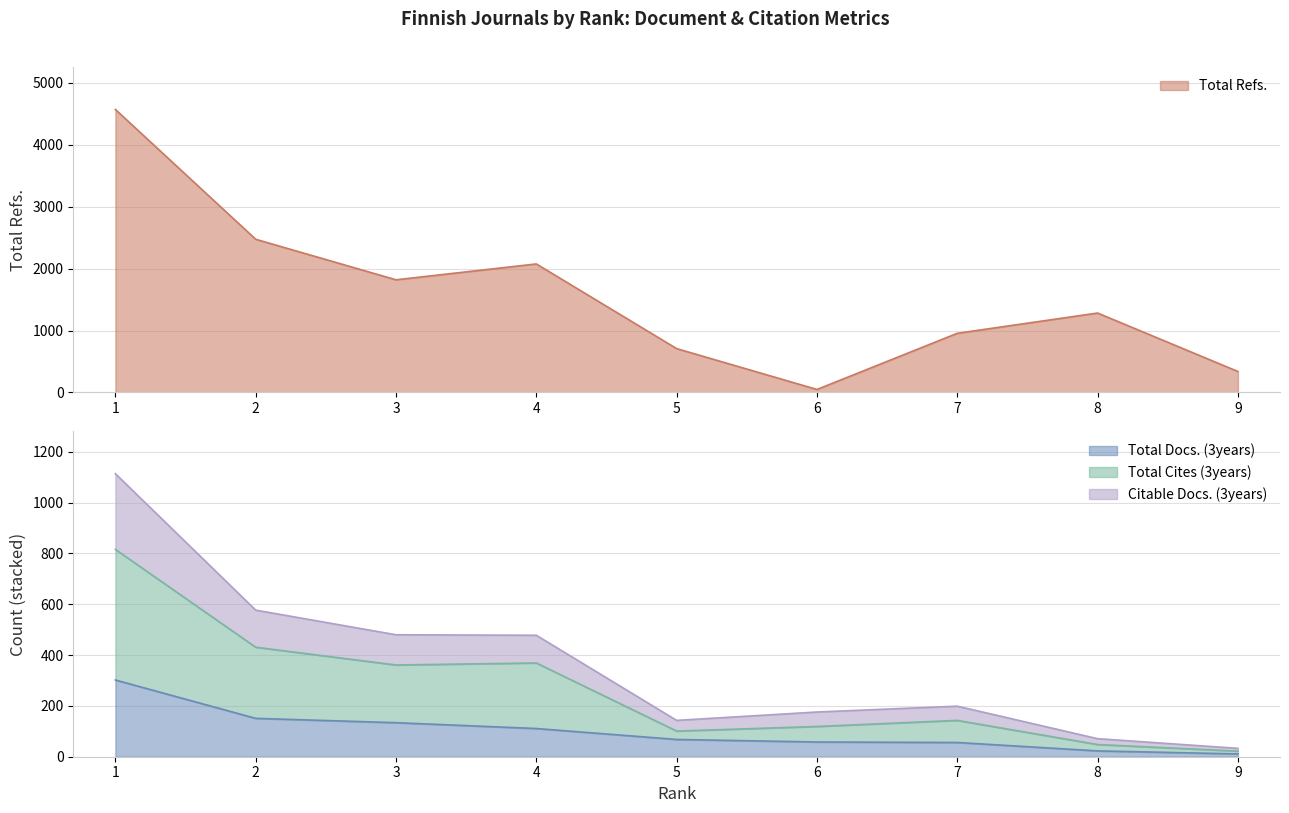

List the labels in order of Total Refs. value, smallest first.

6, 9, 5, 7, 8, 3, 4, 2, 1